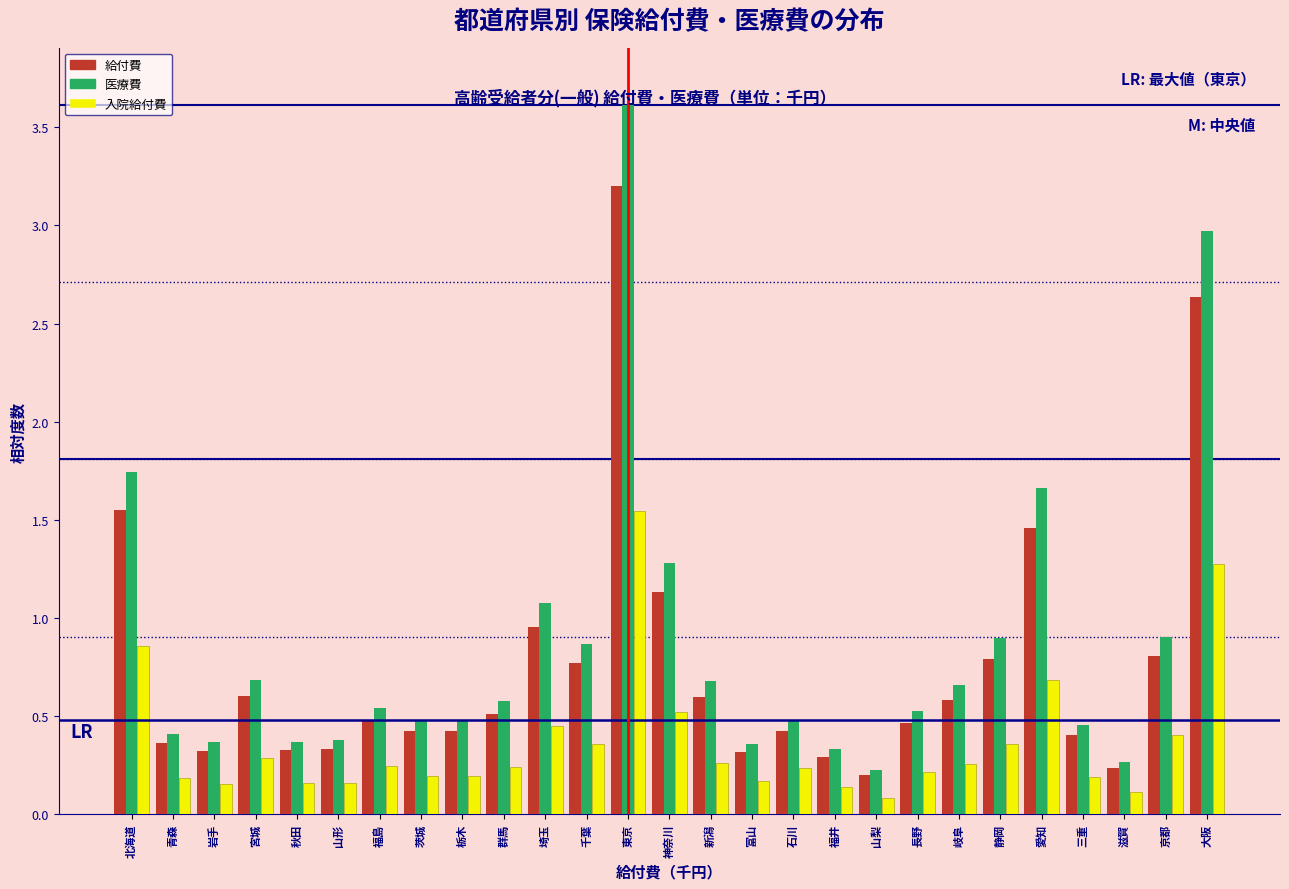

What is the greatest value displayed?

3.6